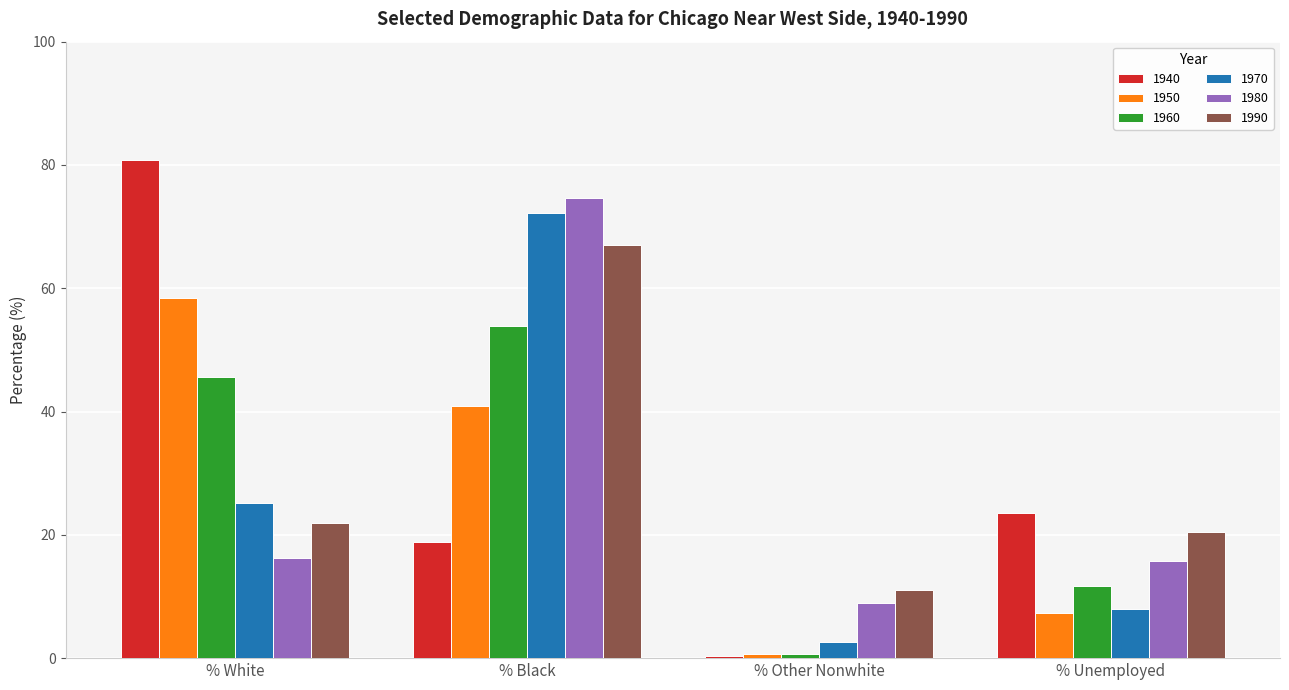

Rank the categories by 1940 value from highest to lowest.

% White, % Unemployed, % Black, % Other Nonwhite